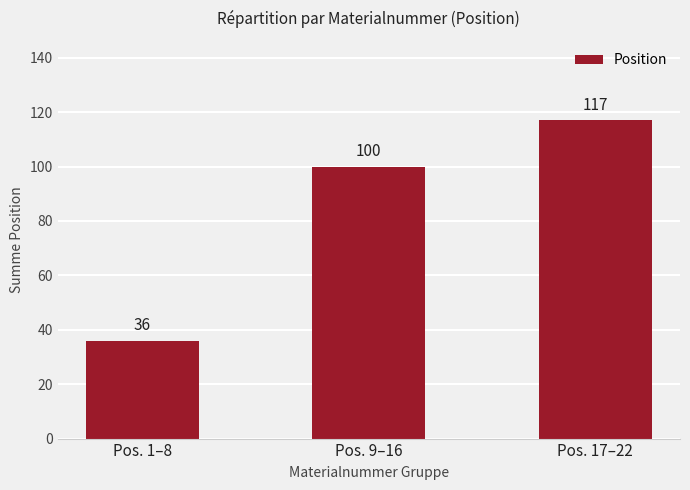

What position from the left is Pos. 1–8?

1